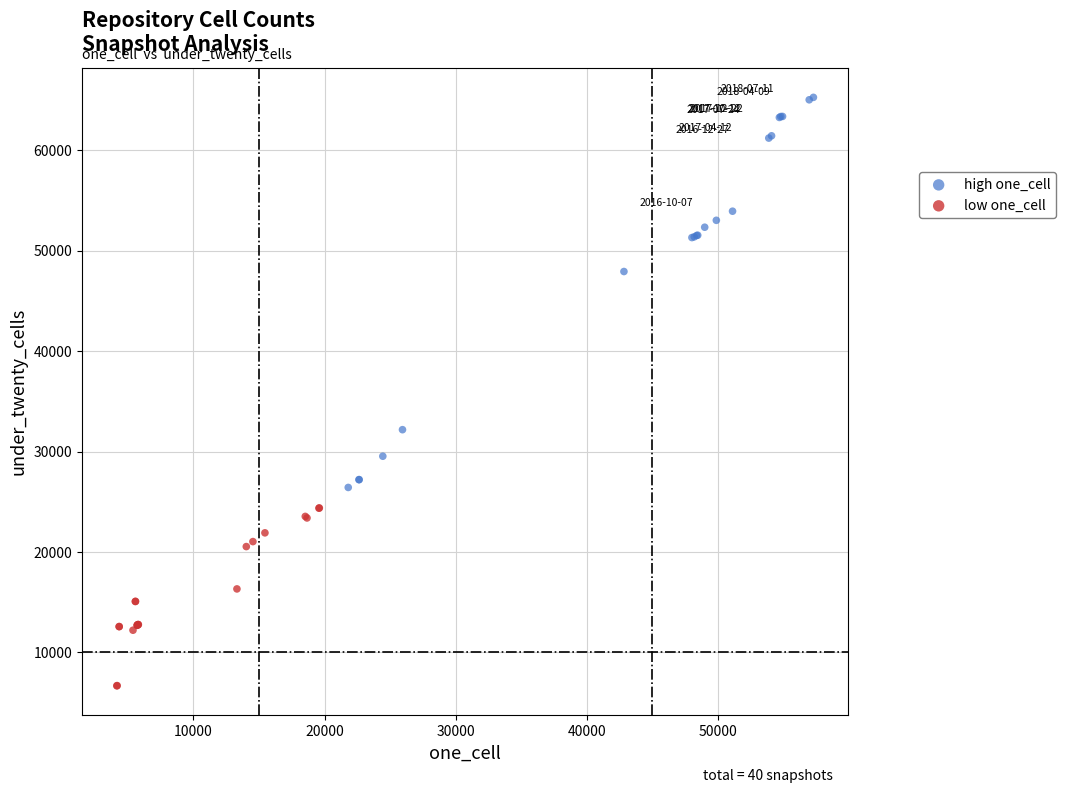

Which series has the largest Y range (max minus min)?

high one_cell